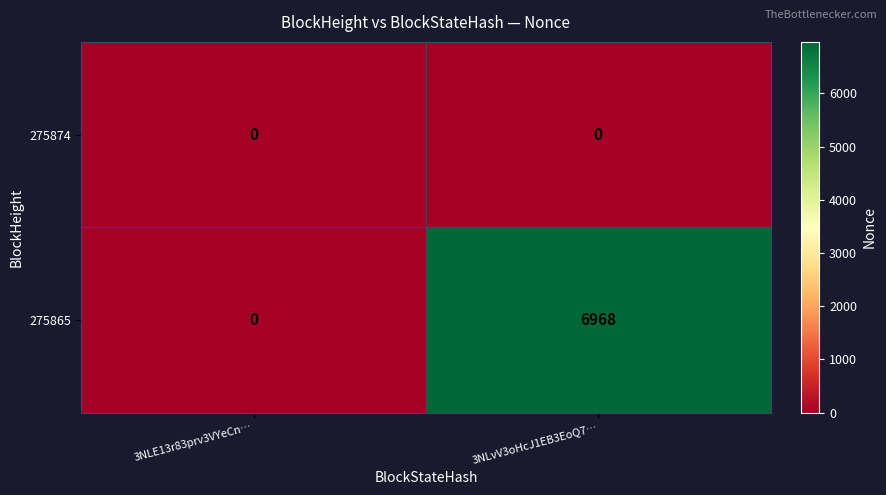

At which label does 275865 reach its peak?

3NLvV3oHcJ1EB3EoQ7…